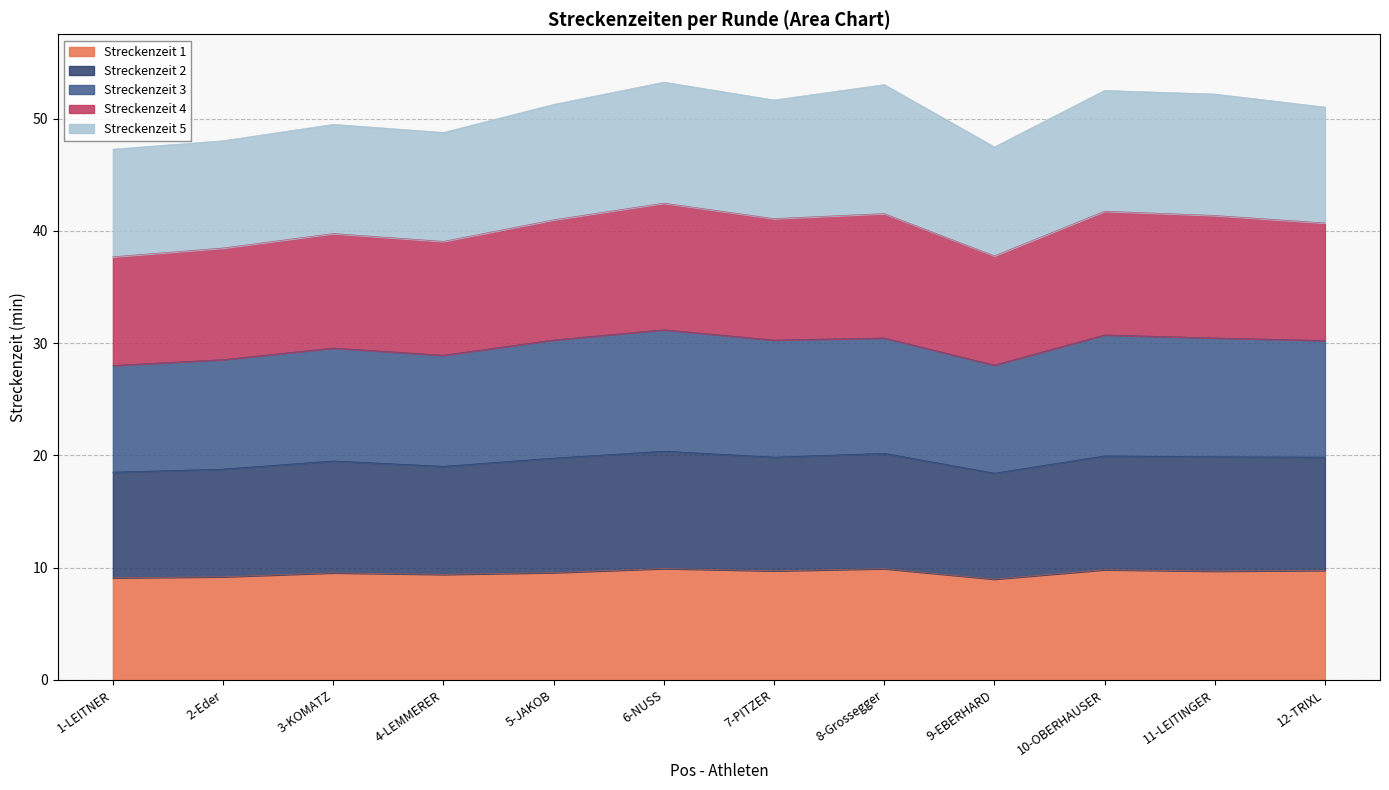

At which category does the chart reach its peak across all series?

6-NUSS